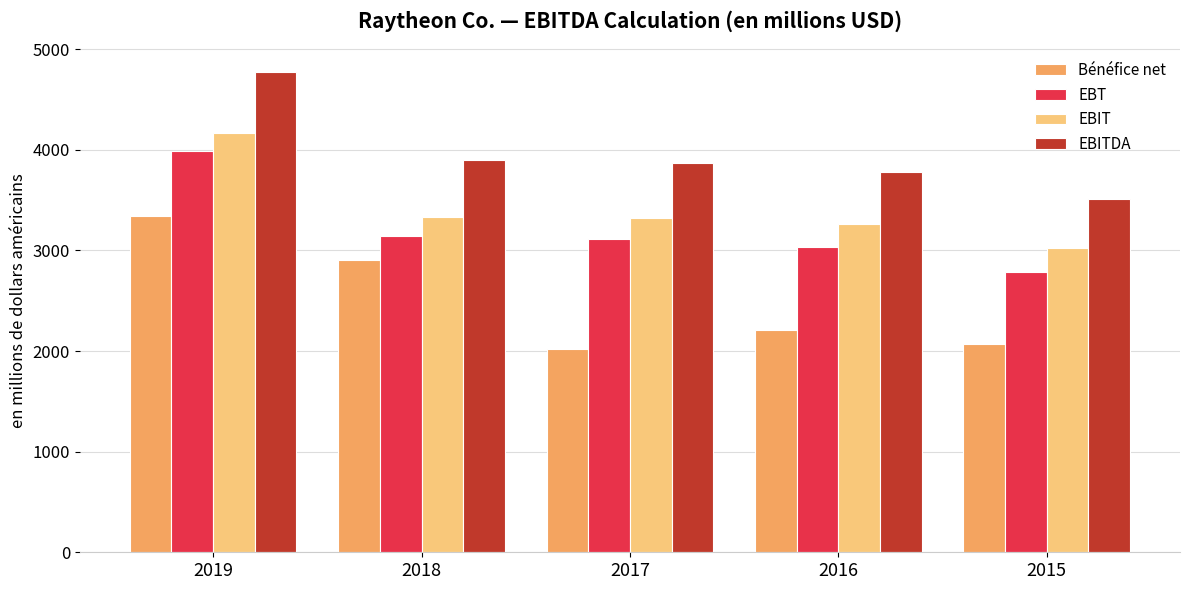

What is the minimum value for EBIT?

3020